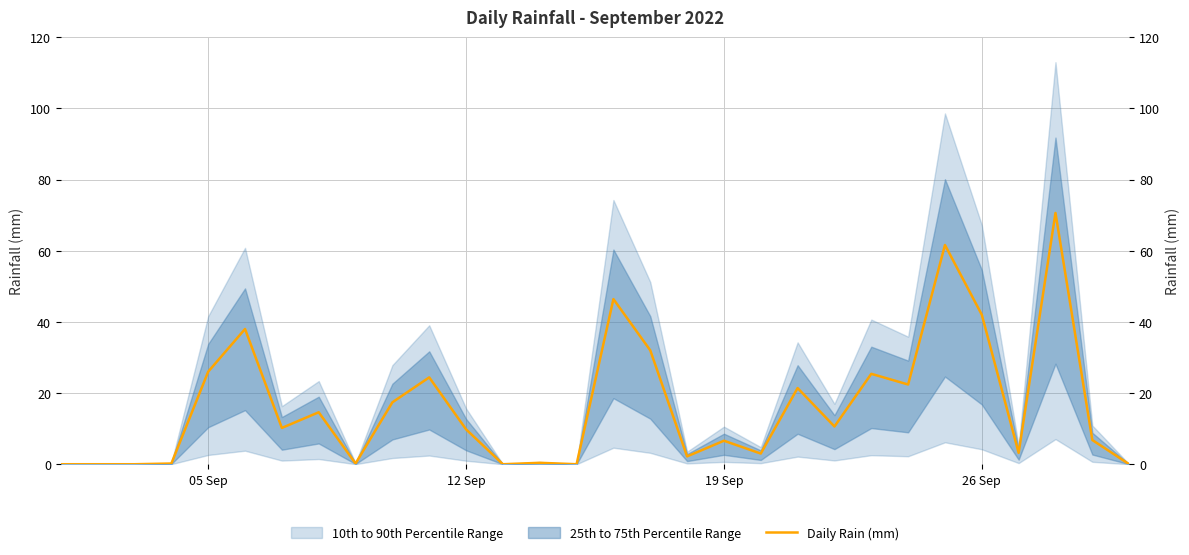

Reading right to left, transcribe all the data shown in this chart.

0.0	6.8	70.6	3.2	42.0	61.6	22.4	25.4	10.6	21.4	3.0	6.6	2.2	32.0	46.4	0.0	0.4	0.0	9.8	24.4	17.4	0.2	14.6	10.2	38.0	26.0	0.2	0.0	0.0	0.0